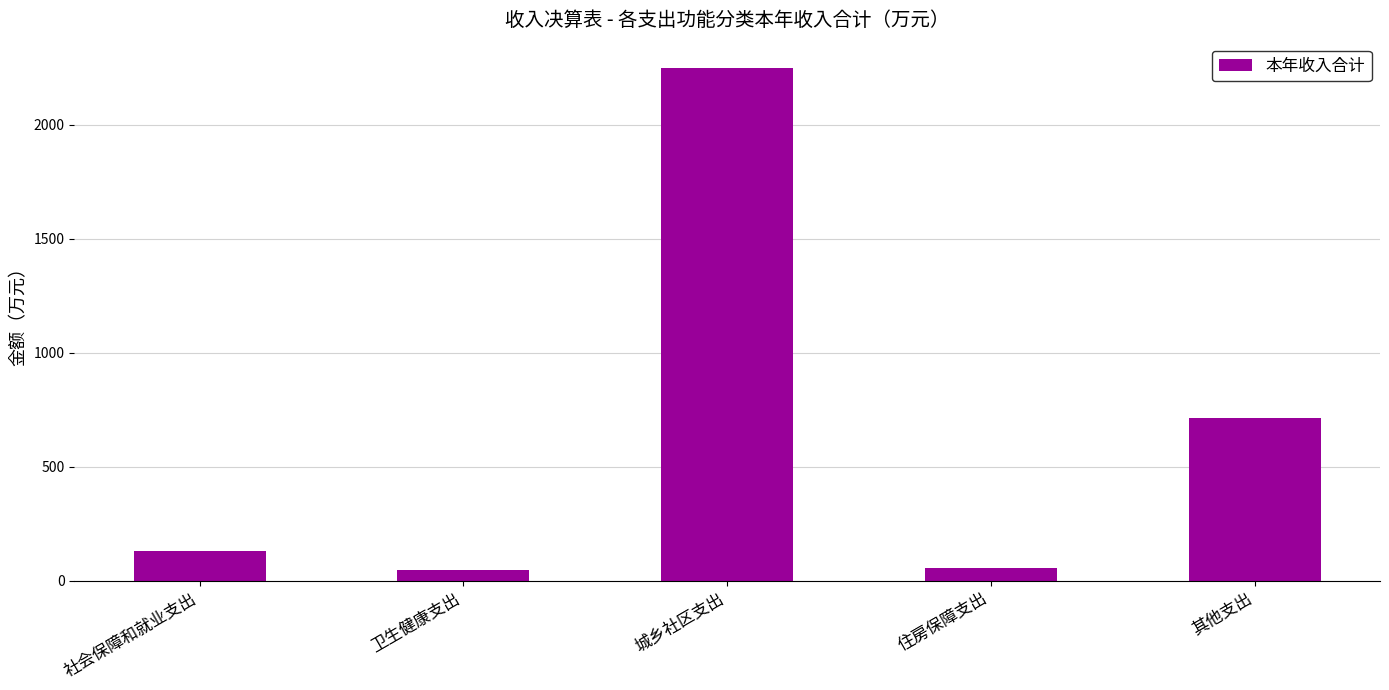

What is the change in value from 社会保障和就业支出 to 住房保障支出?

-74.3